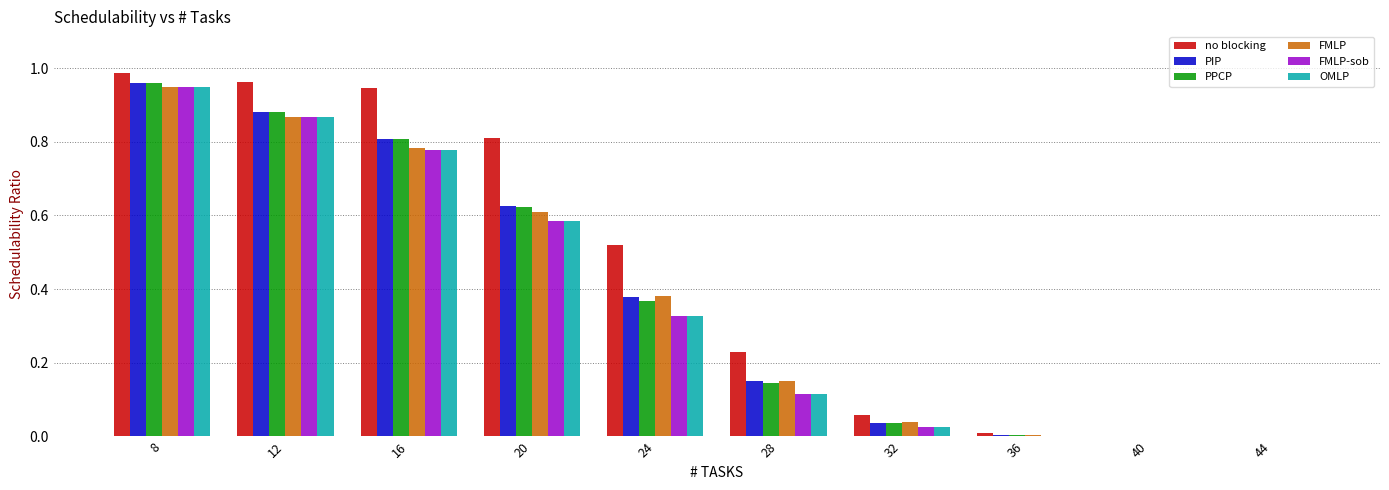

Are the bars grouped side by side (vs. stacked)?

Yes